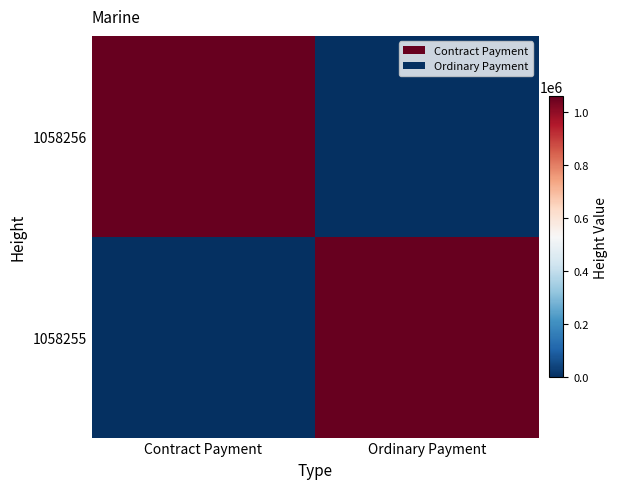

At Contract Payment, list the series in order from largest to smallest.

1058256, 1058255